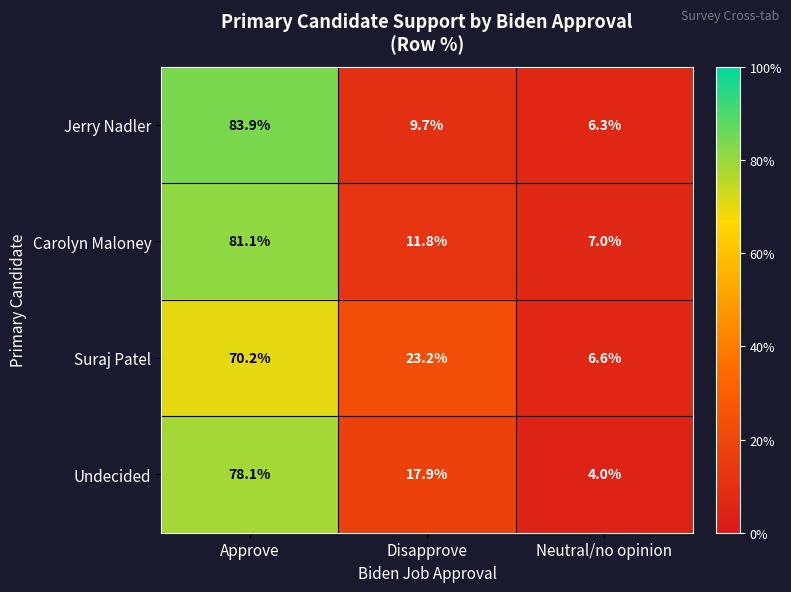

Rank the series at Approve from highest to lowest value.

Jerry Nadler, Carolyn Maloney, Undecided, Suraj Patel